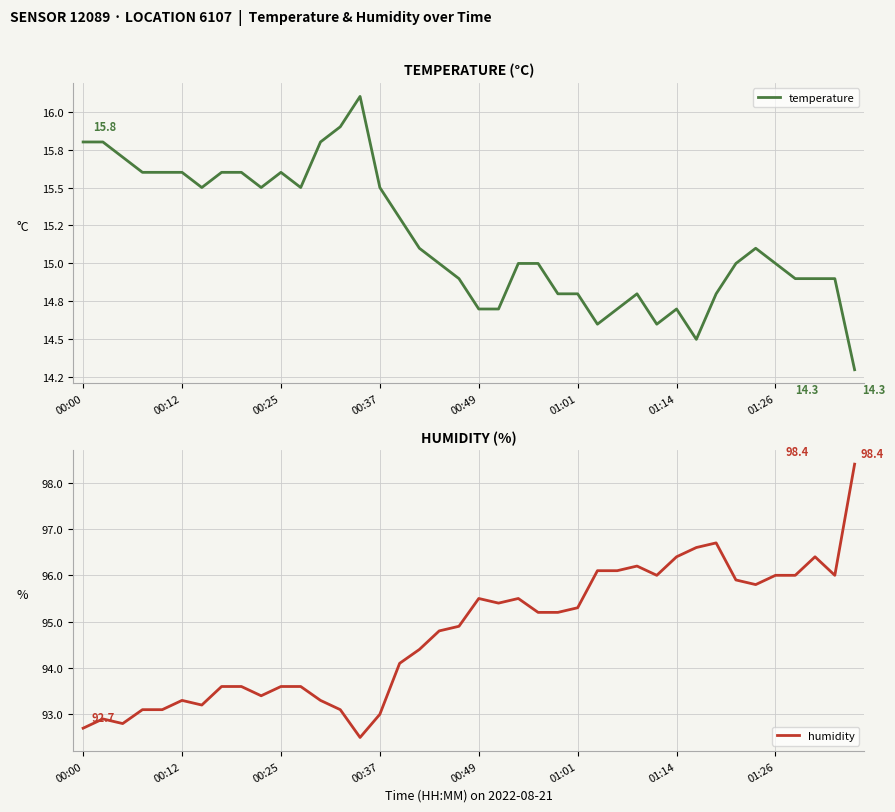

The humidity series shows 36.7 at 34. True or false?

False